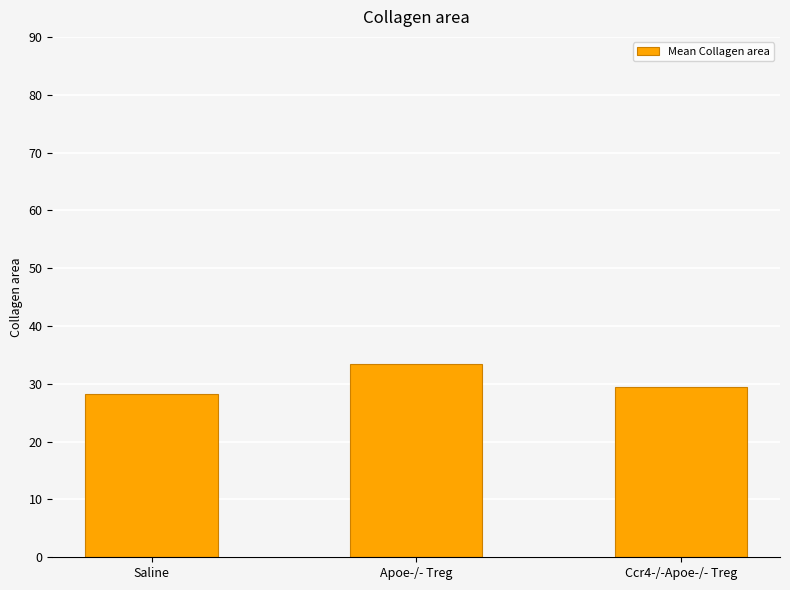

Reading left to right, transcribe all the data shown in this chart.

Saline=28.2	Apoe-/- Treg=33.4	Ccr4-/-Apoe-/- Treg=29.4